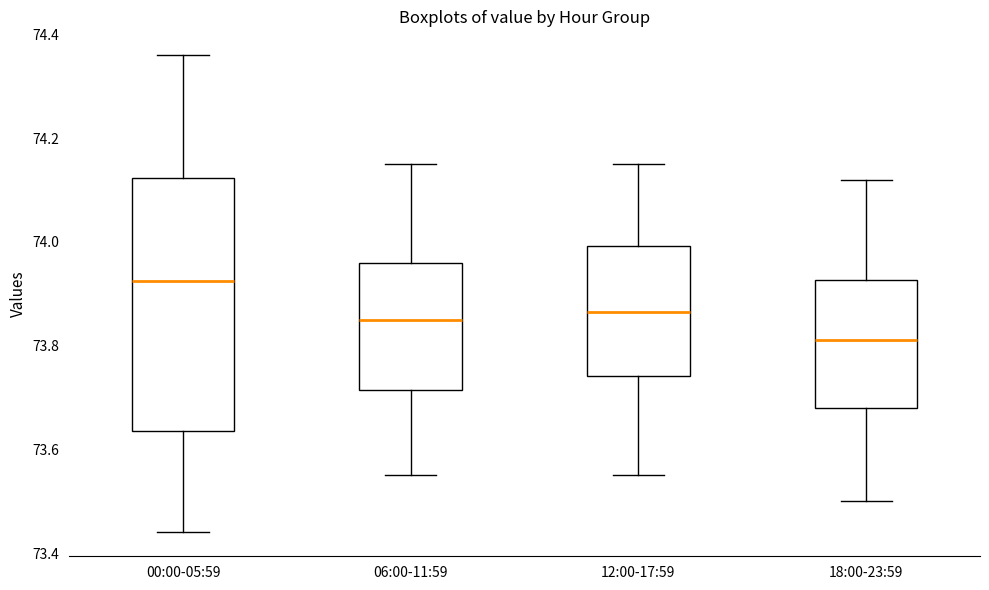

Which box has the highest median line?

00:00-05:59